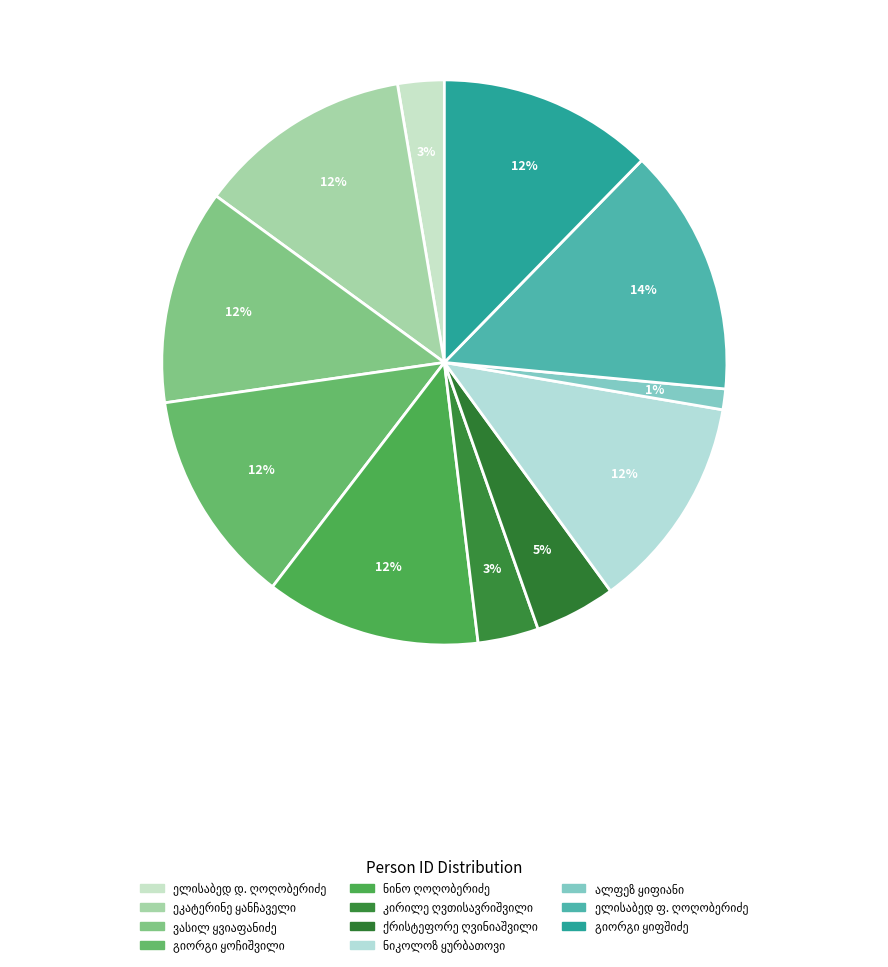

What is the ratio of the value at ვასილ შიოს ძე ყვიაფანიძე (ყვიჟინაძე) to the value at ეკატერინე ზაქარიას ასული ყანჩაველი?

1.0